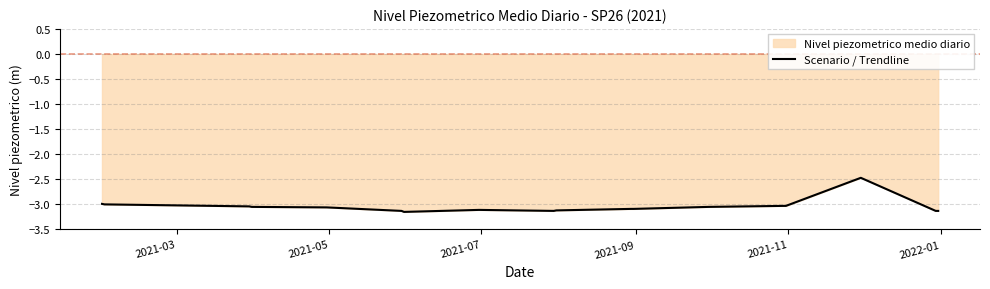

What is the value of the 1st point from the left?

-3.0